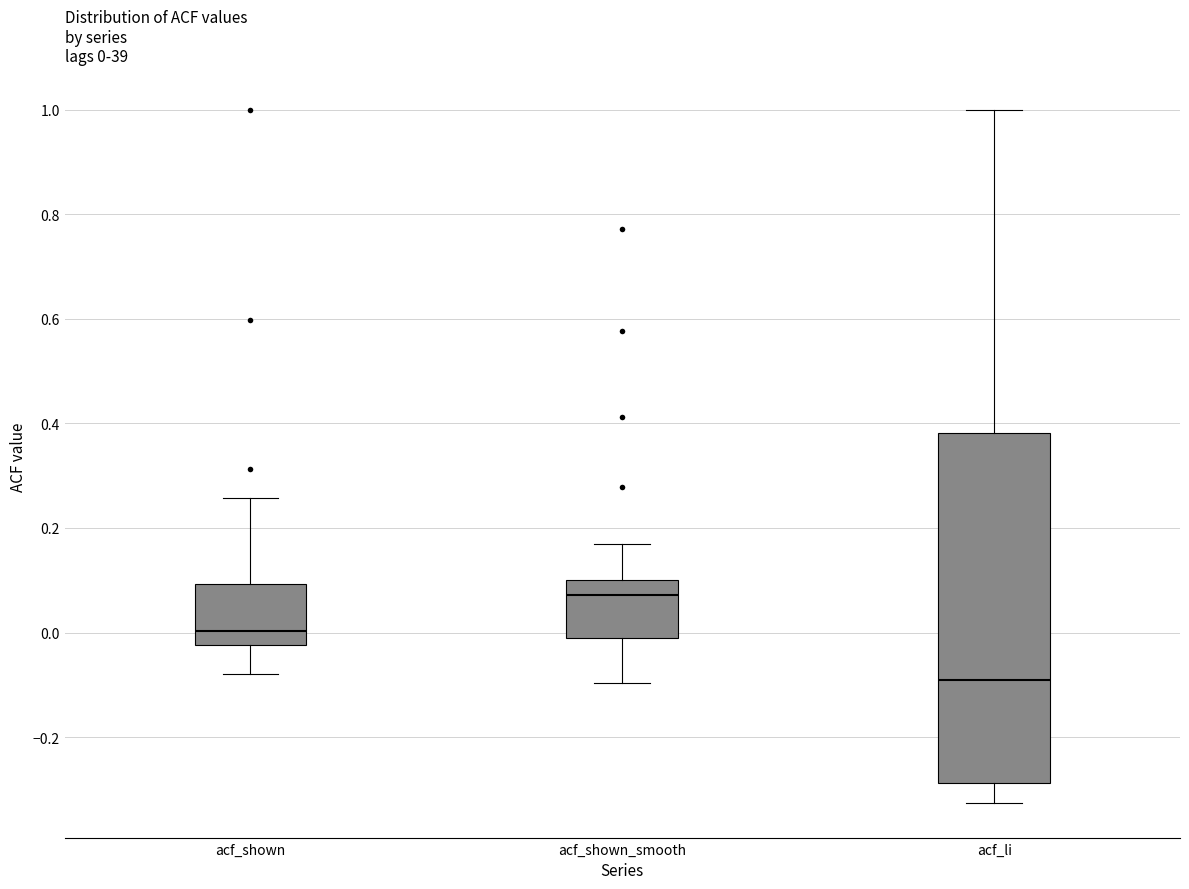

Which box has the lowest median line?

acf_li